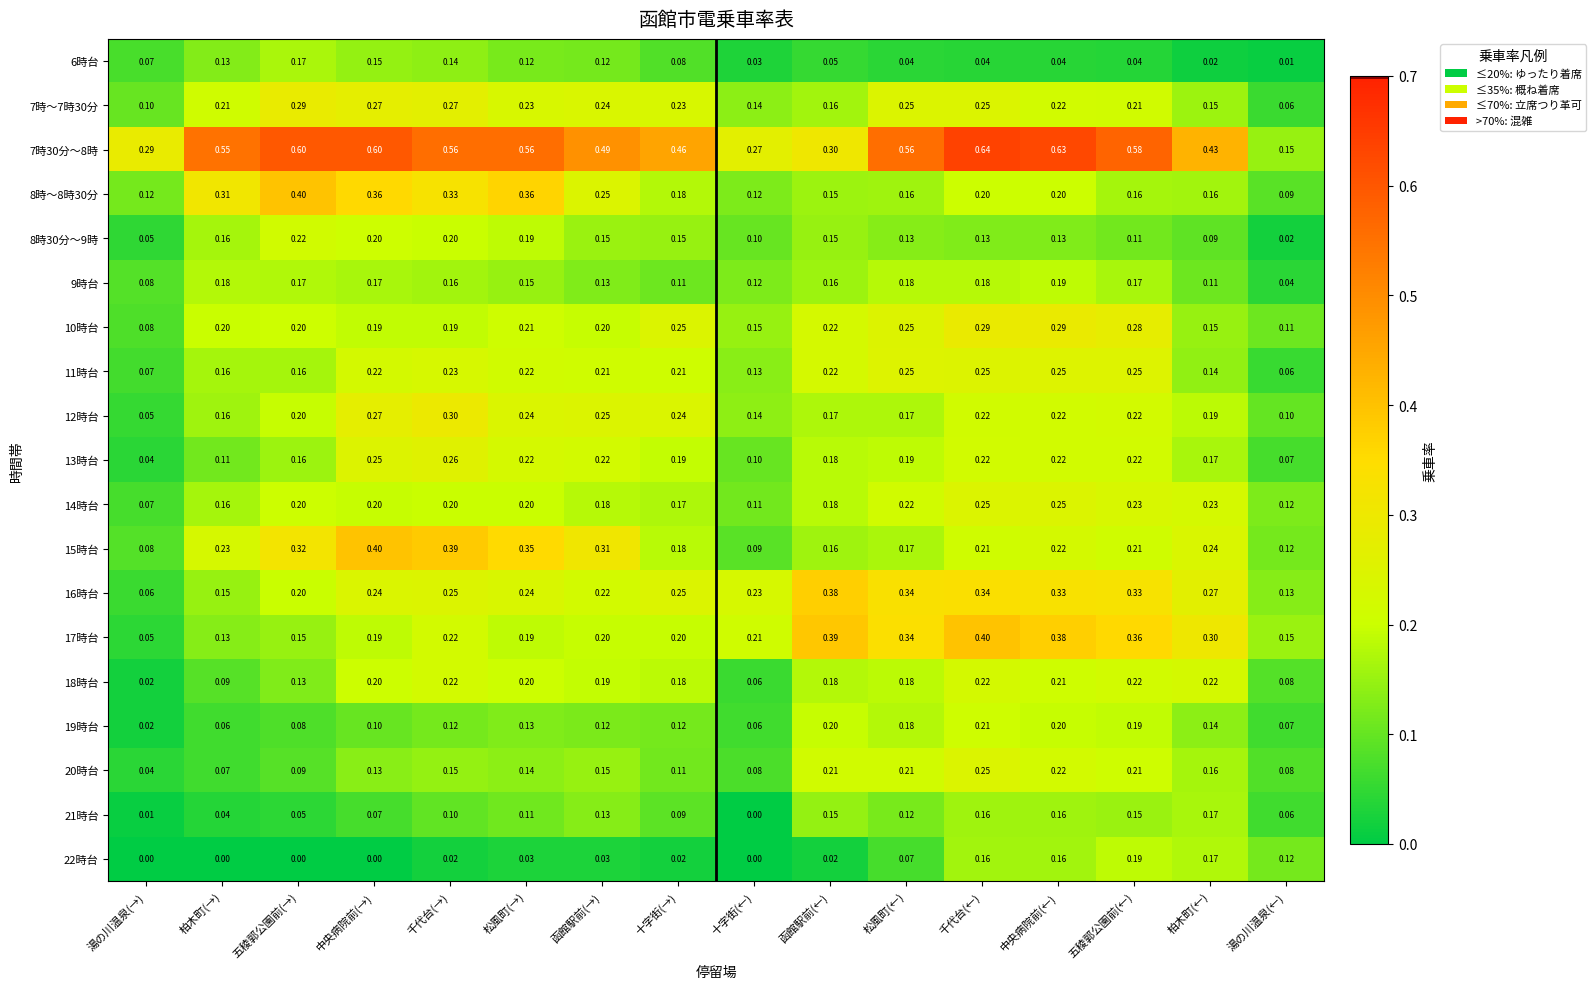

Which category has the highest value in the 19時台 series?

千代台(←)